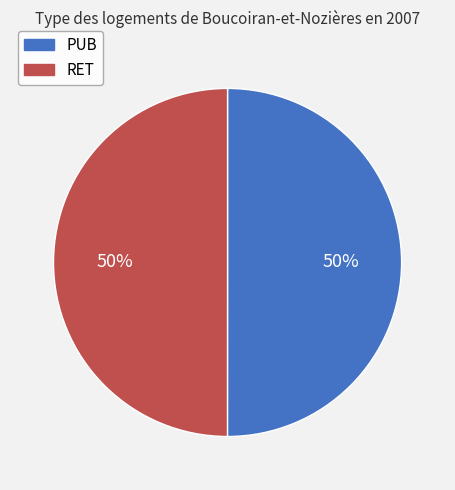

Count the number of slices in the pie.

2